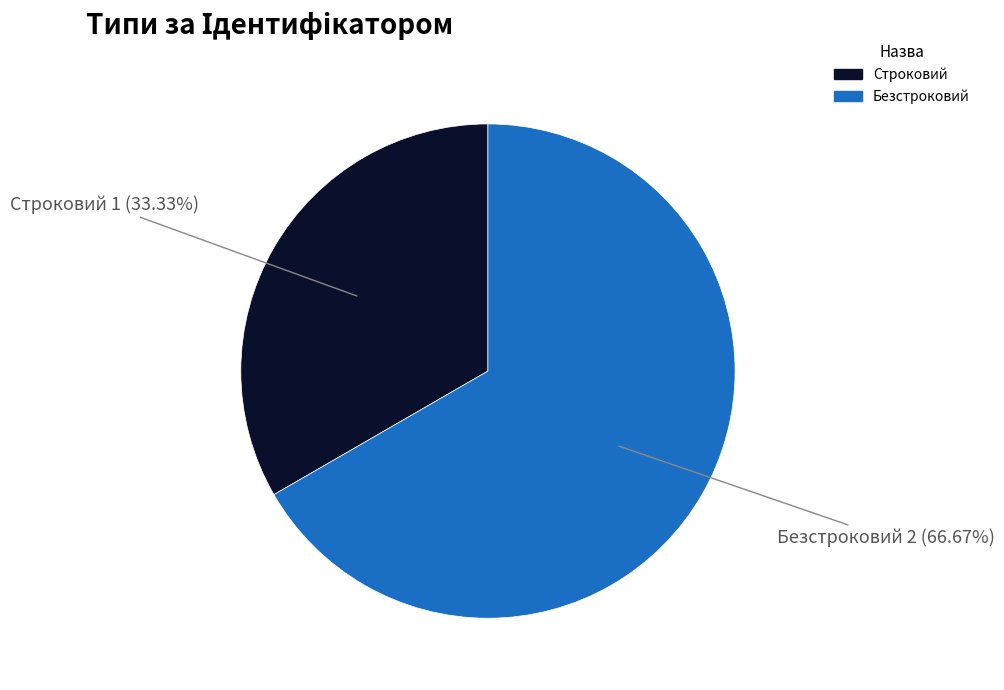

What percentage is the Строковий slice, to the nearest percent?

33%